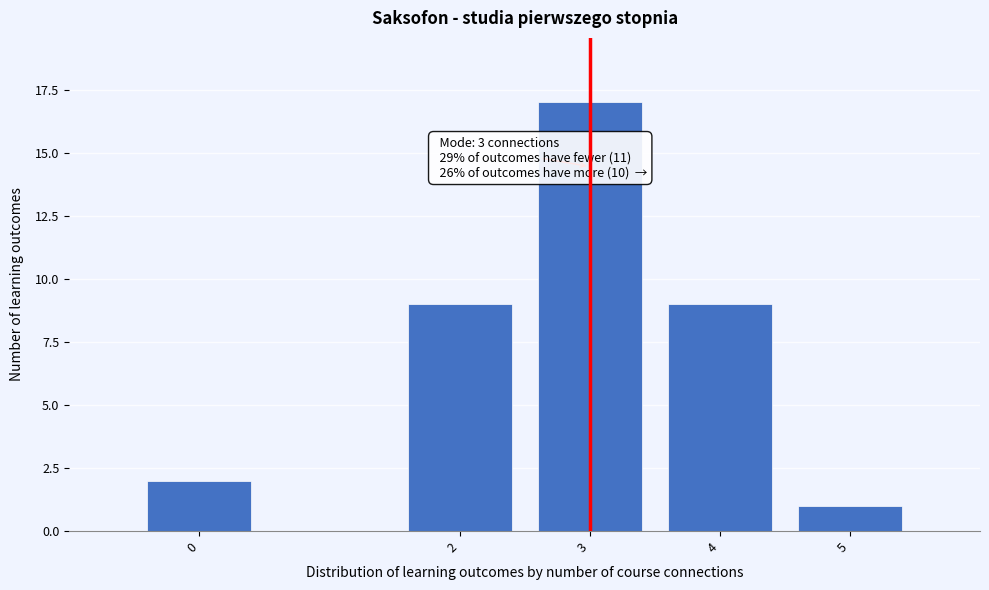

Reading right to left, list all the values displayed in this chart.

5=1	4=9	3=17	2=9	0=2